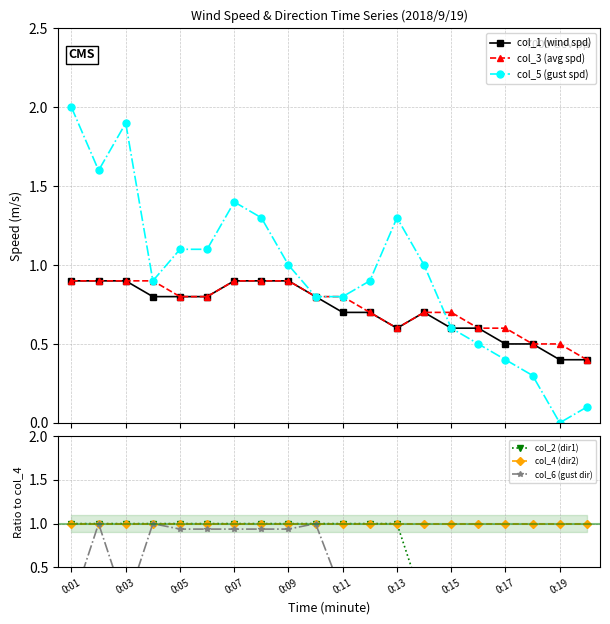

What is the value of the col_3 (avg spd) point at the 7th from the left?

0.9